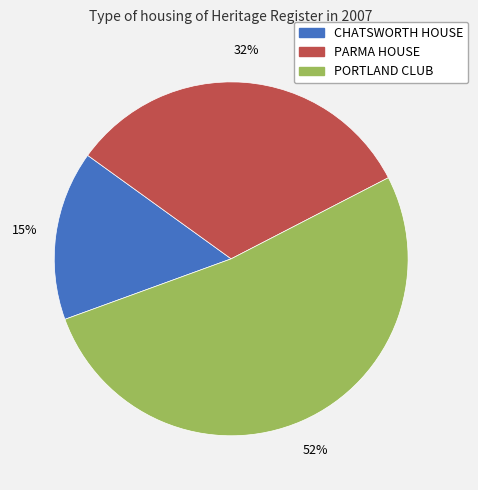

True or false: CHATSWORTH HOUSE accounts for 9% of the total.

False